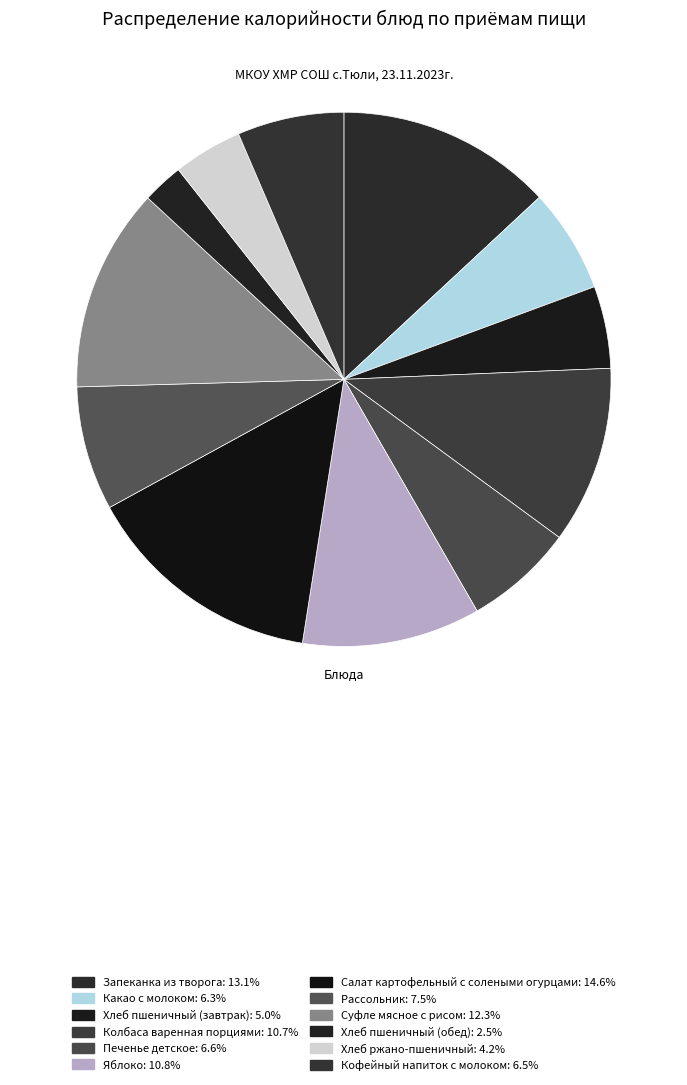

The Хлеб пшеничный (завтрак) slice represents 5% of the pie. True or false?

True